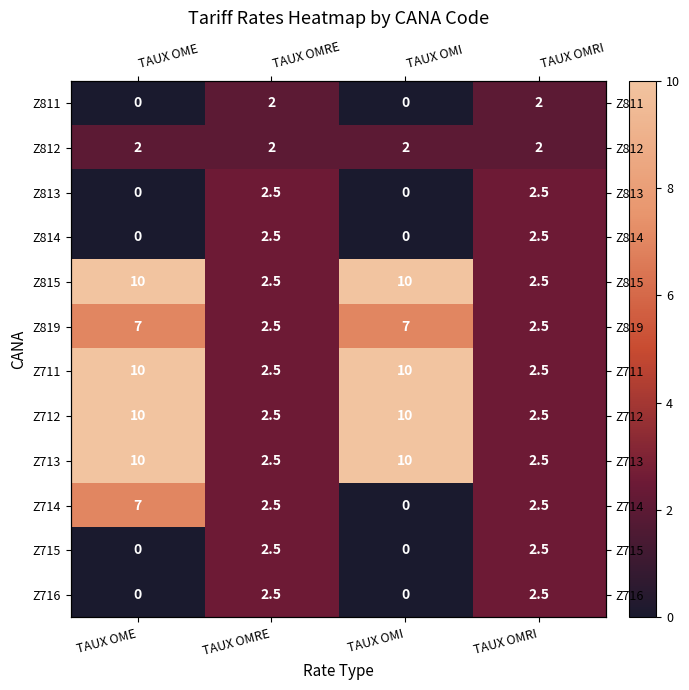

Which series has the largest total across all categories?

Z815